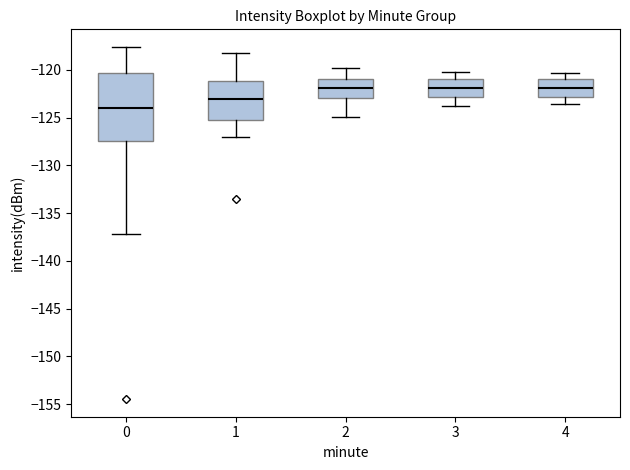

Comparing the boxes themselves (not the whiskers), which one is the tallest?

0